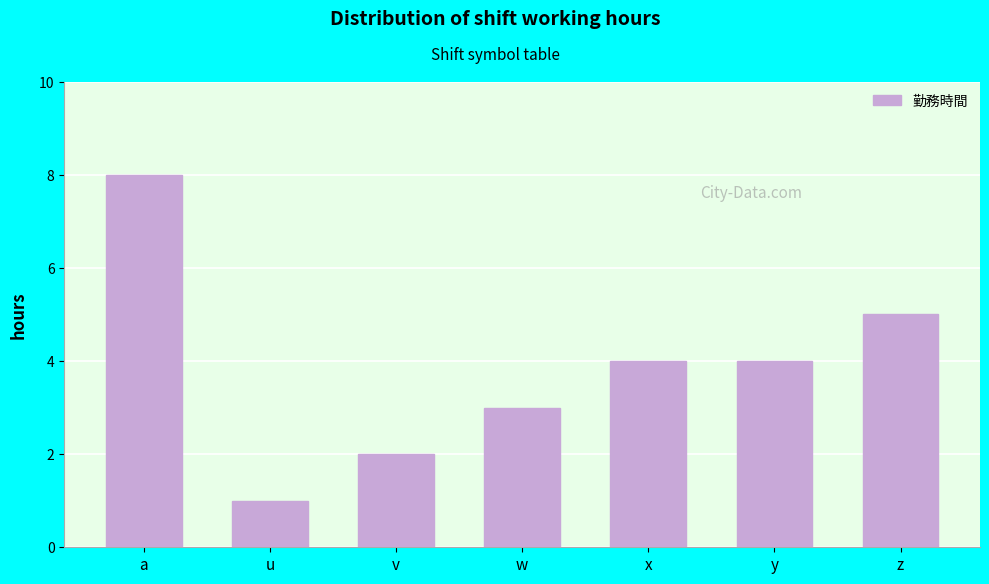

Reading left to right, extract all data points from this chart.

a=8	u=1	v=2	w=3	x=4	y=4	z=5